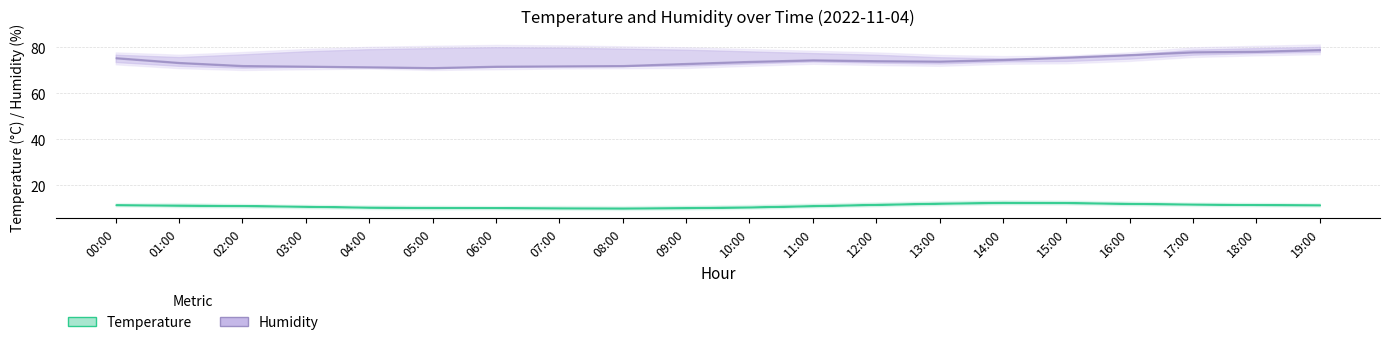

What is the sum of the temperature_lower values at 00:00 and 02:00?

21.9